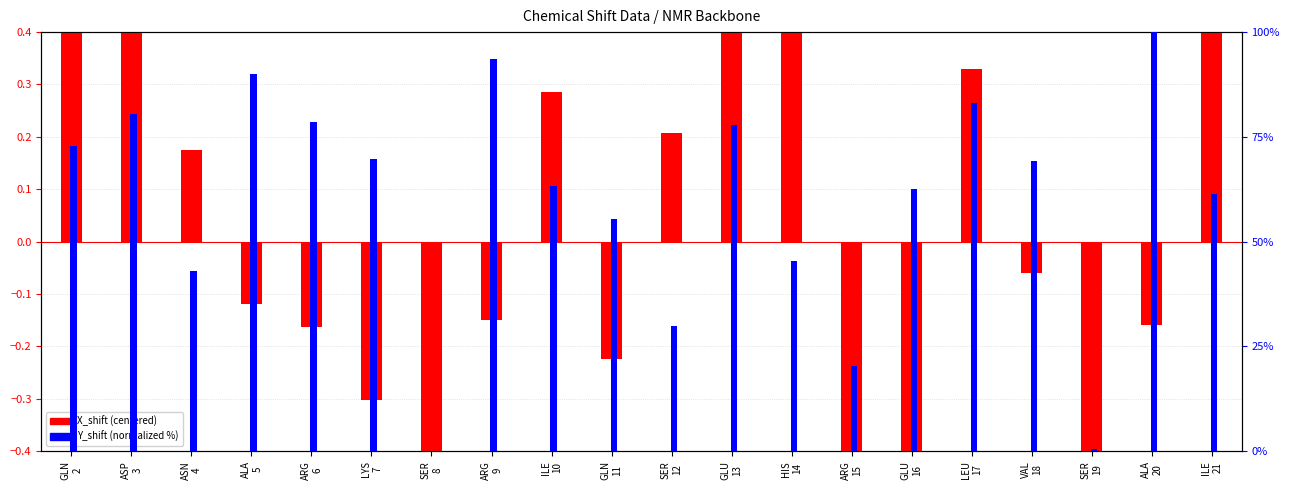

At how many categories does at least one series exceed 0?

19